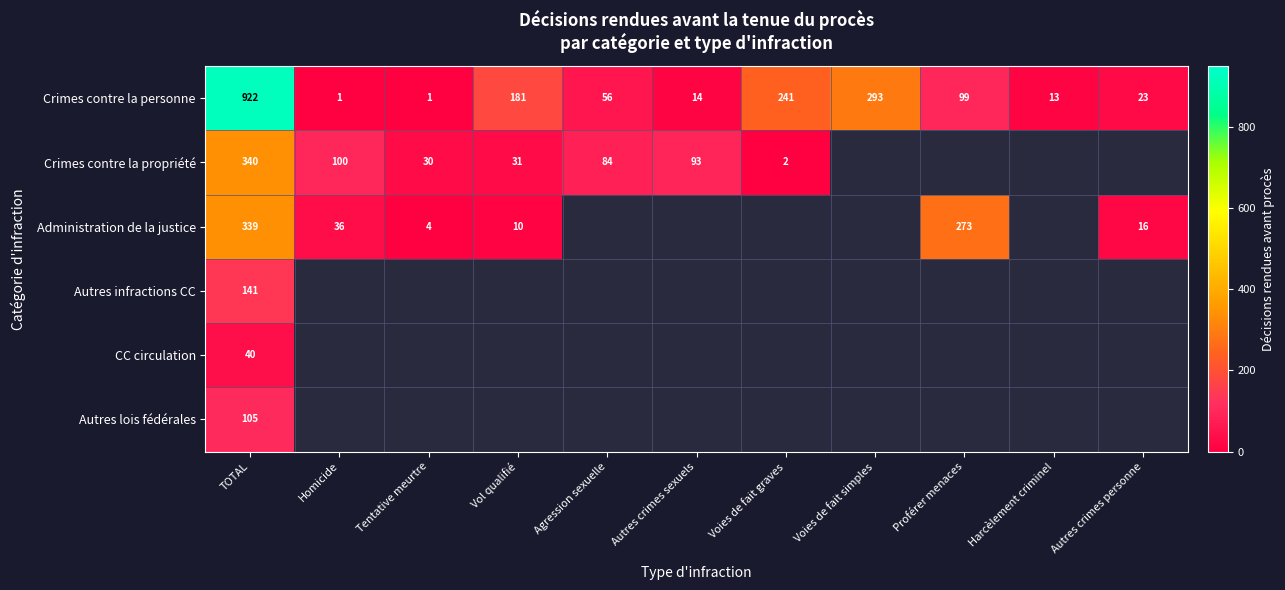

What is the total value across all series at TOTAL?

1887